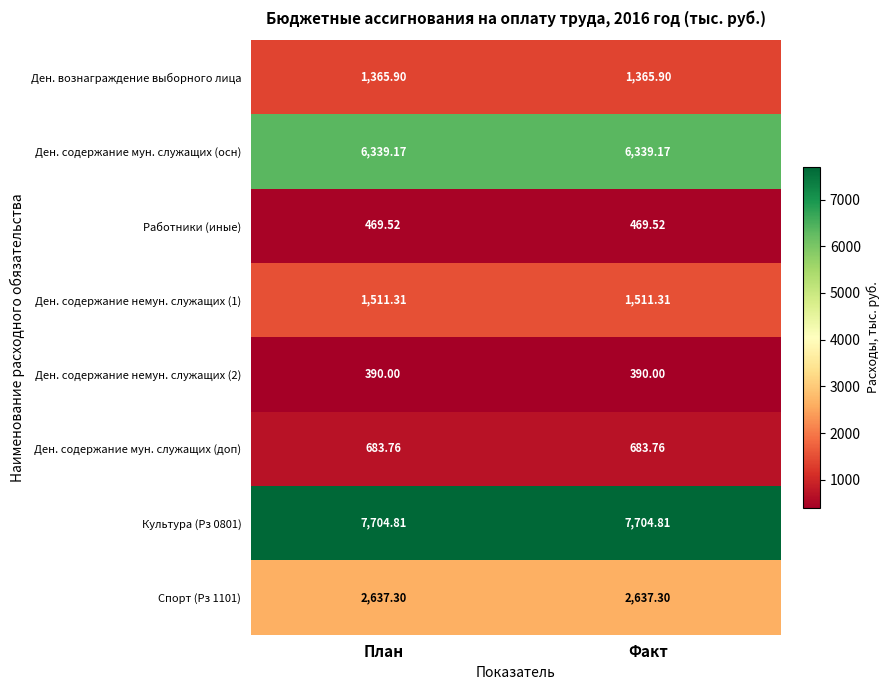

What is the maximum value shown in the chart?

7704.8